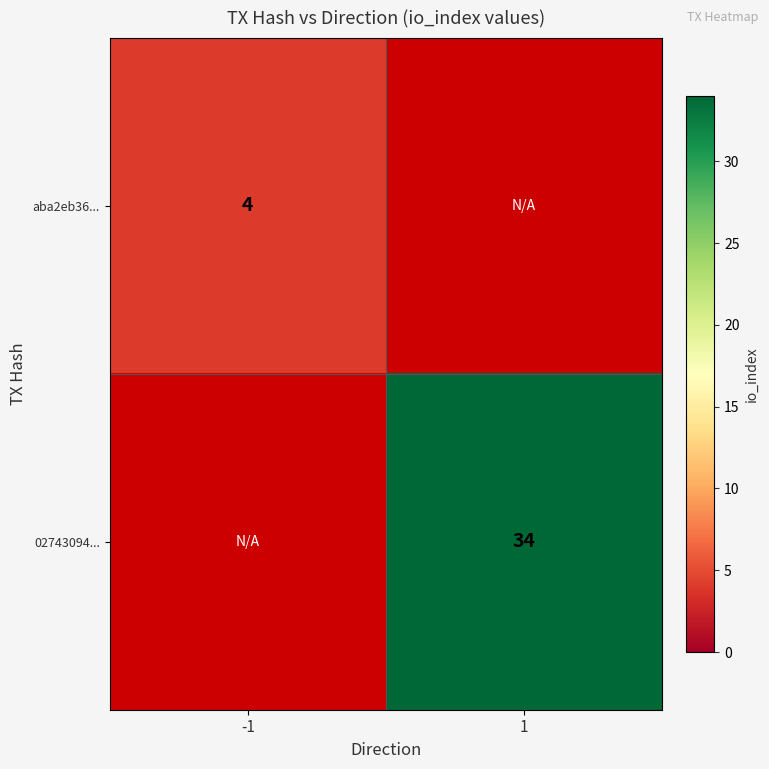

At how many categories does at least one series exceed 28?

1